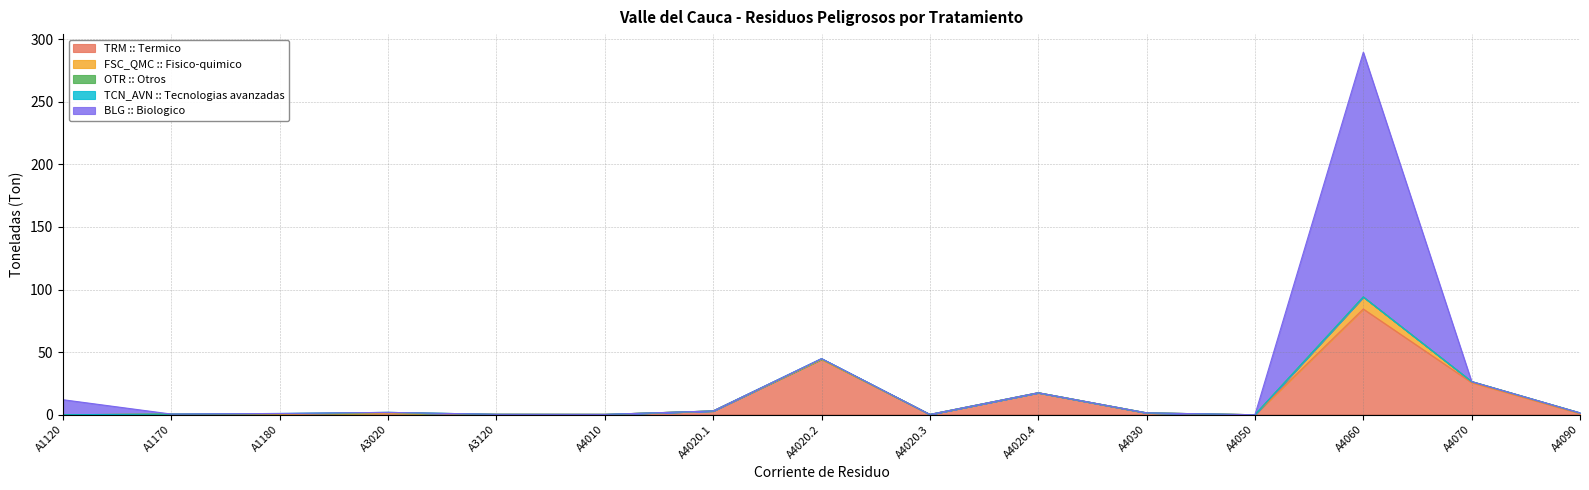

What are all the series names shown in the legend?

TRM :: Termico, FSC_QMC :: Fisico-quimico, OTR :: Otros, TCN_AVN :: Tecnologias avanzadas, BLG :: Biologico